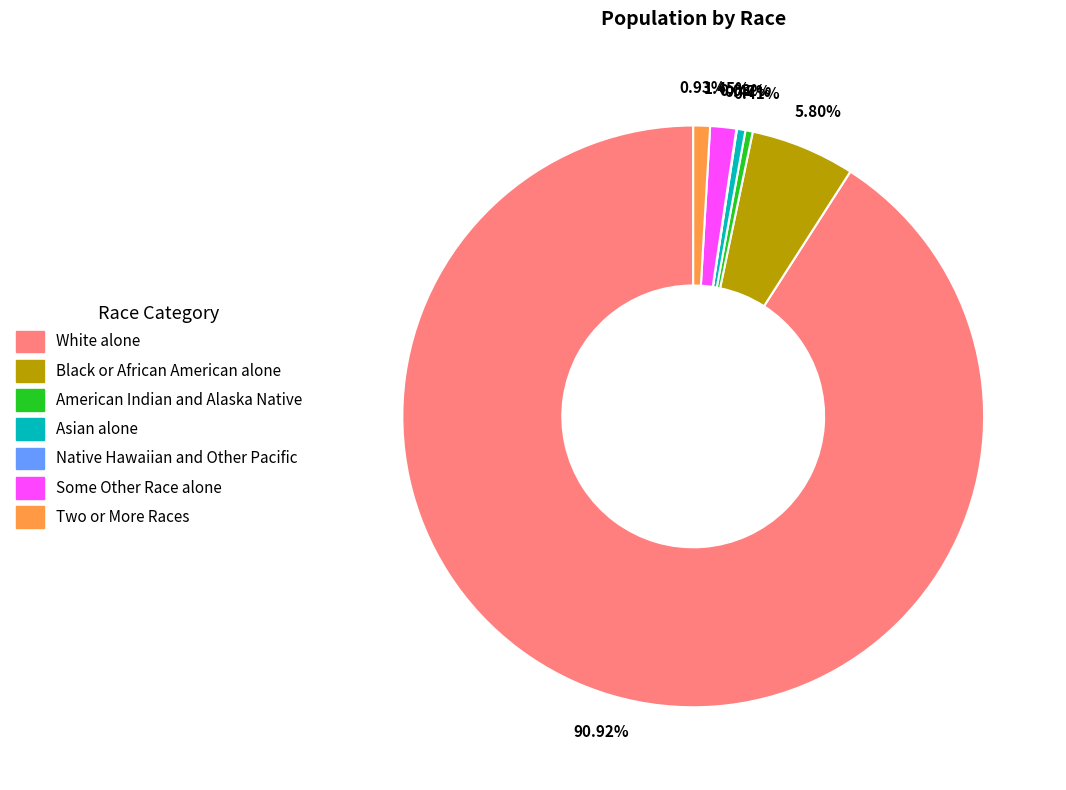

What is the largest slice in the pie chart?

White alone